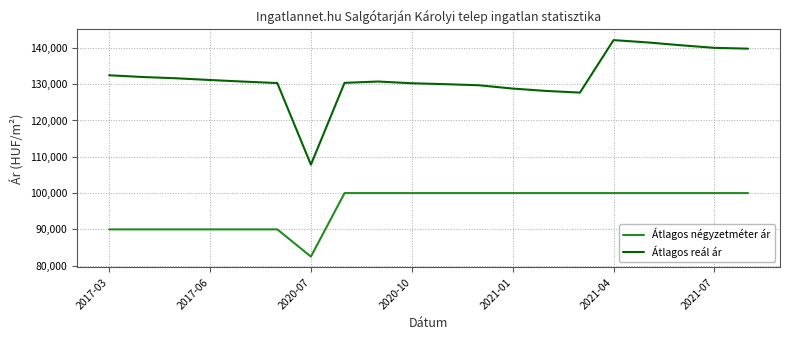

Which series has the widest spread of values?

Átlagos reál ár